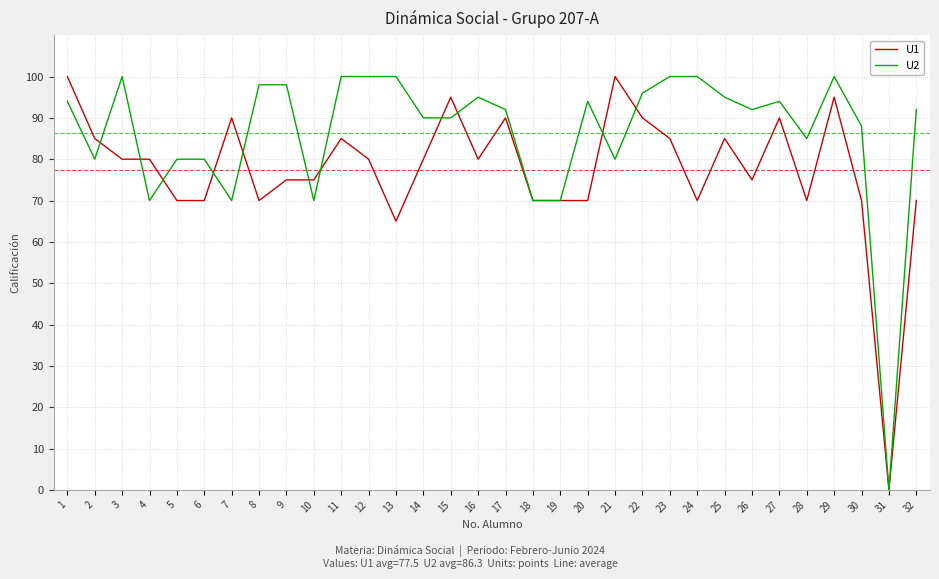

What is the maximum value for U2?

100